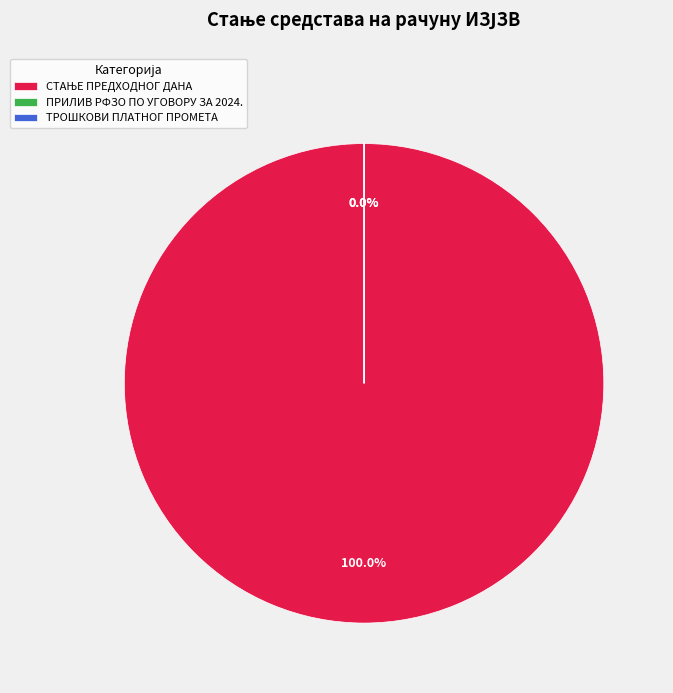

To the nearest percent, what is the difference between the СТАЊЕ ПРЕДХОДНОГ ДАНА and ТРОШКОВИ ПЛАТНОГ ПРОМЕТА slice percentages?

100%